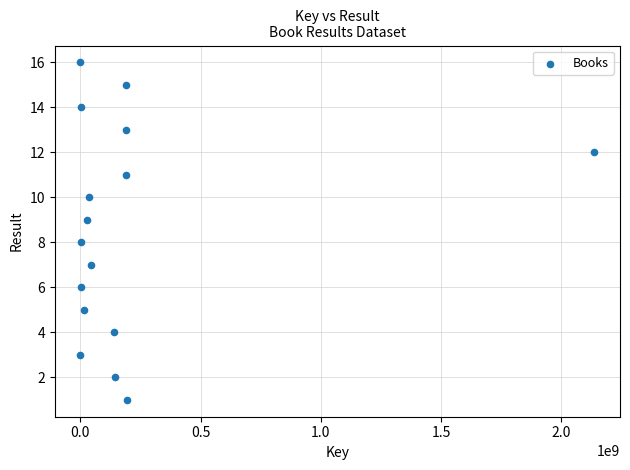

What is the range of X values (max minus min)?

2137358659